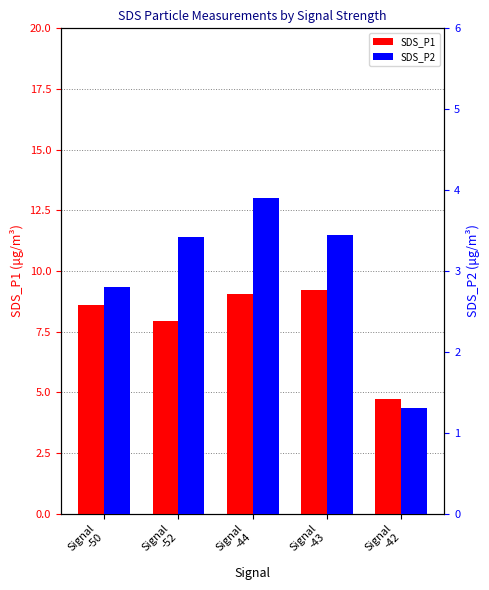

What is the sum of the SDS_P2 values at Signal
-52 and Signal
-44?

7.3